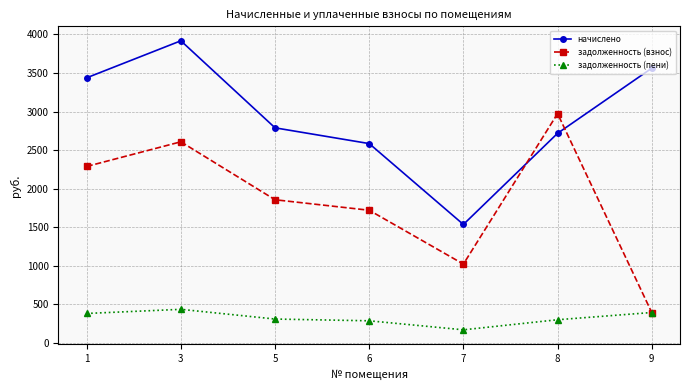

True or false: задолженность (взнос) has a value of 2288.9 at 1.

True